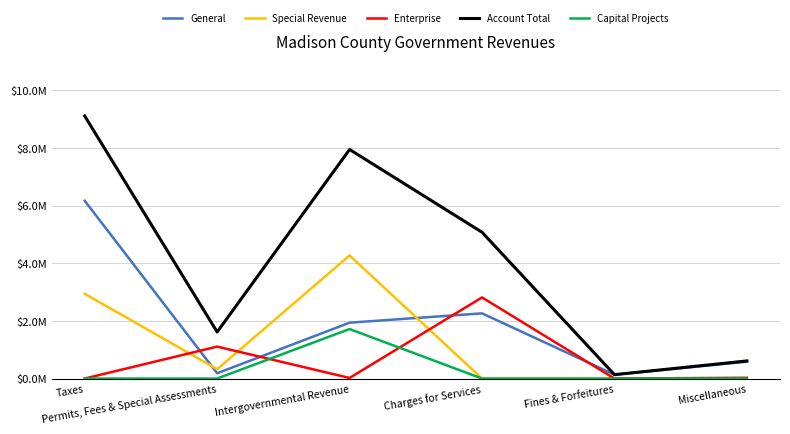

Is it true that Account Total equals 611034 at Miscellaneous?

True